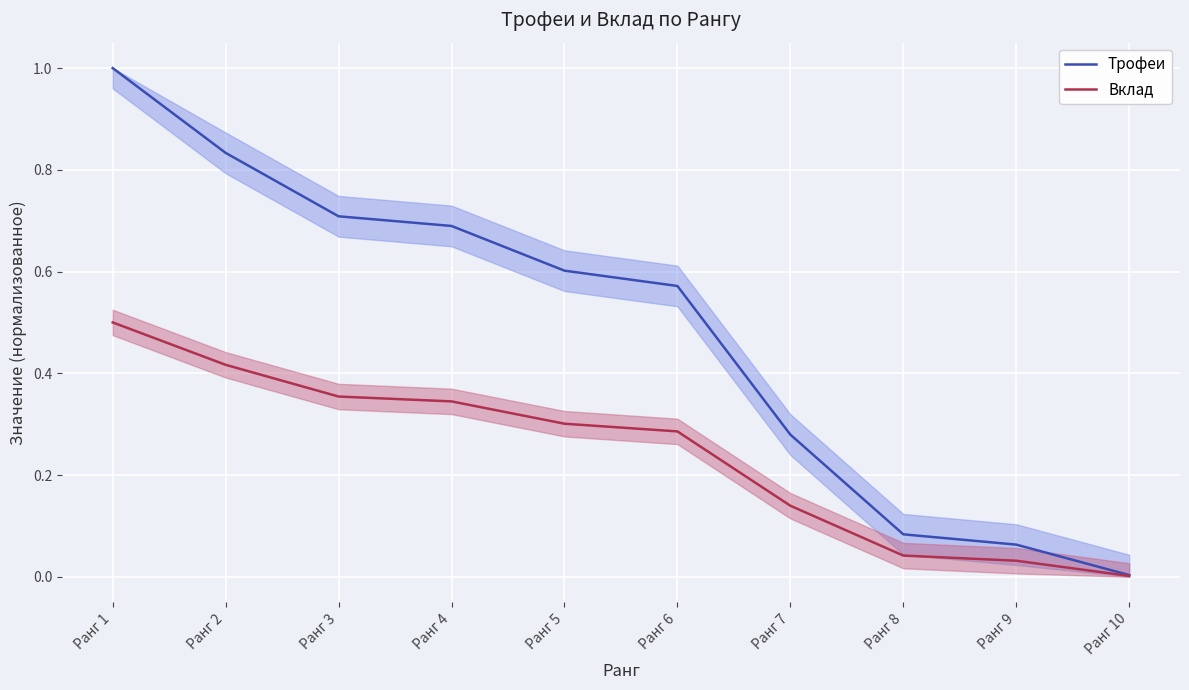

Is this an area chart (filled region under the line)?

No